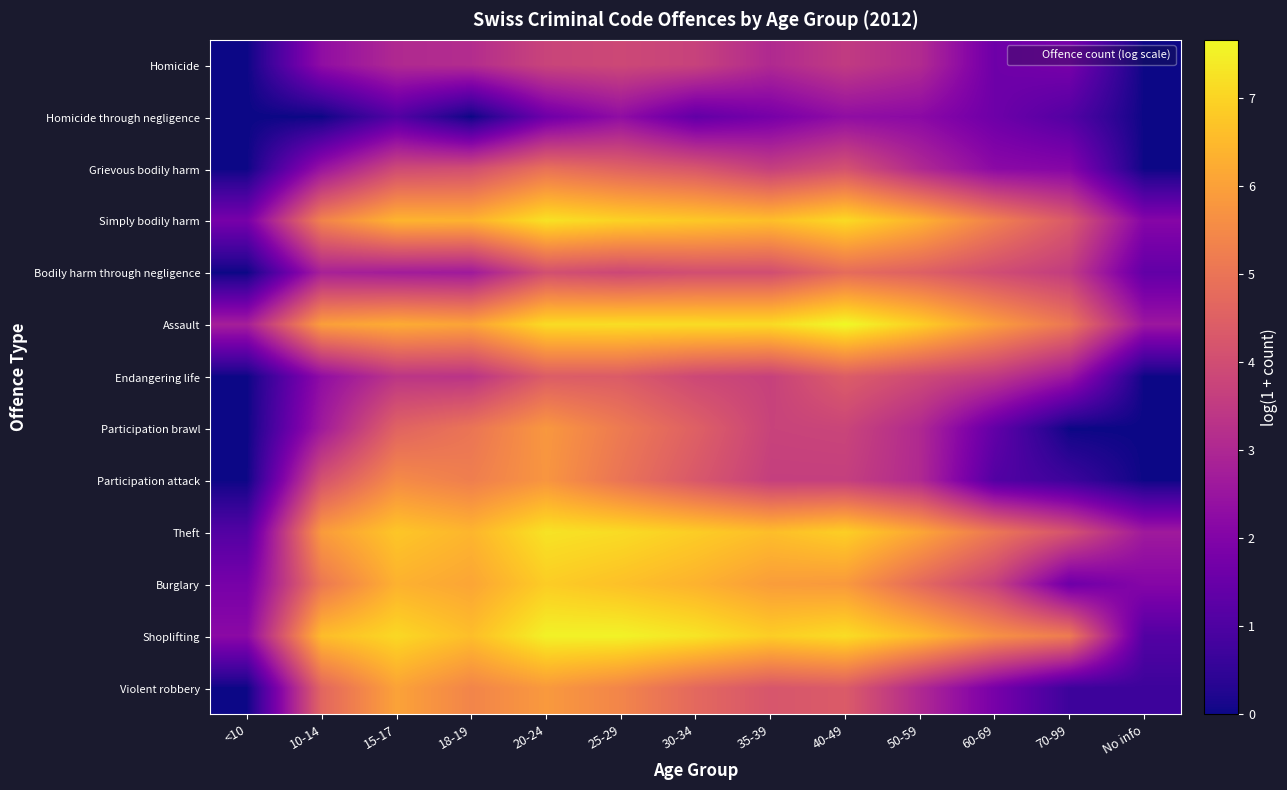

List the series in order of their peak value, lowest first.

Homicide through negligence, Homicide, Endangering life, Bodily harm through negligence, Grievous bodily harm, Participation attack, Participation brawl, Violent robbery, Burglary, Simply bodily harm, Theft, Shoplifting, Assault